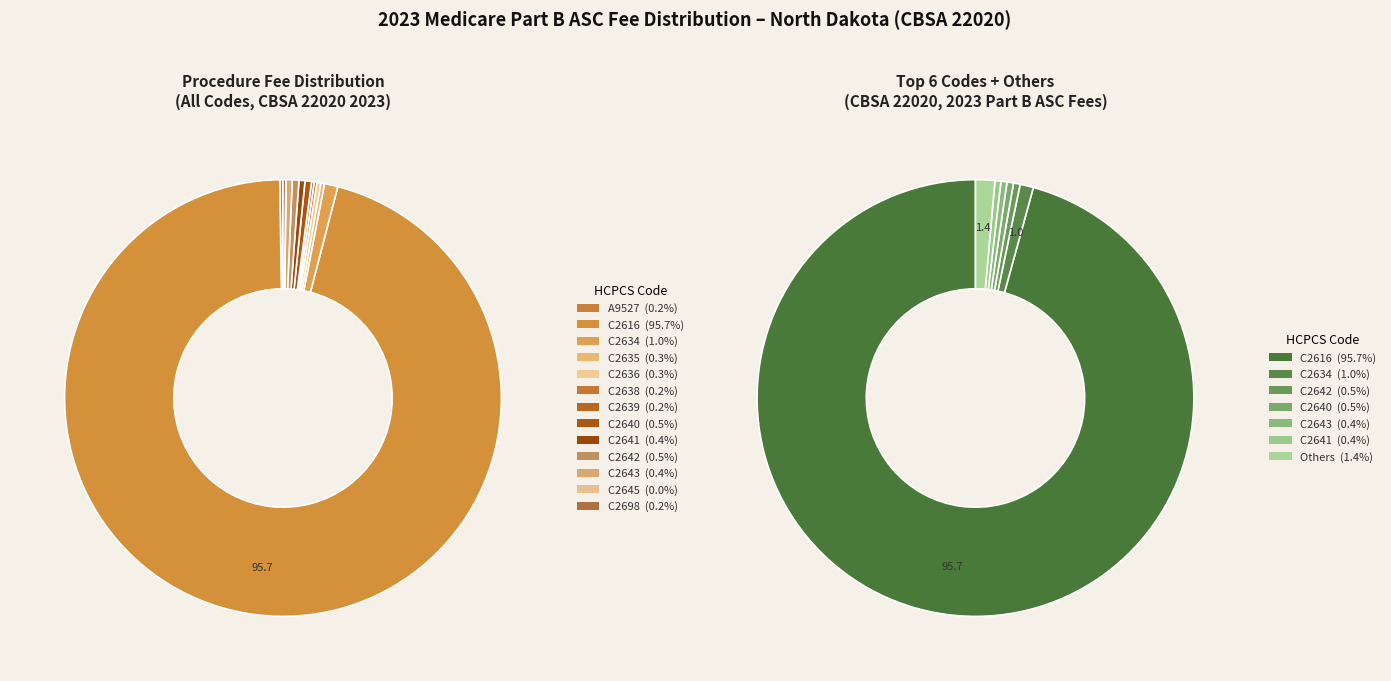

To the nearest percent, what is the difference between the largest and smallest slice percentages?

96%